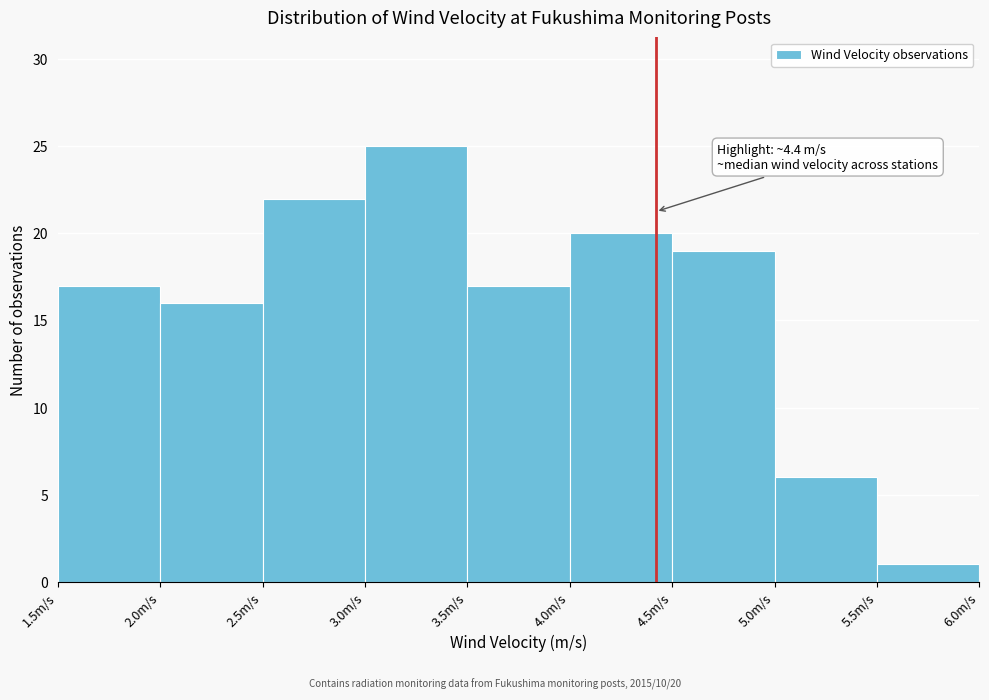

Over which range of the x-axis is the bar tallest?

3.0 to 3.5